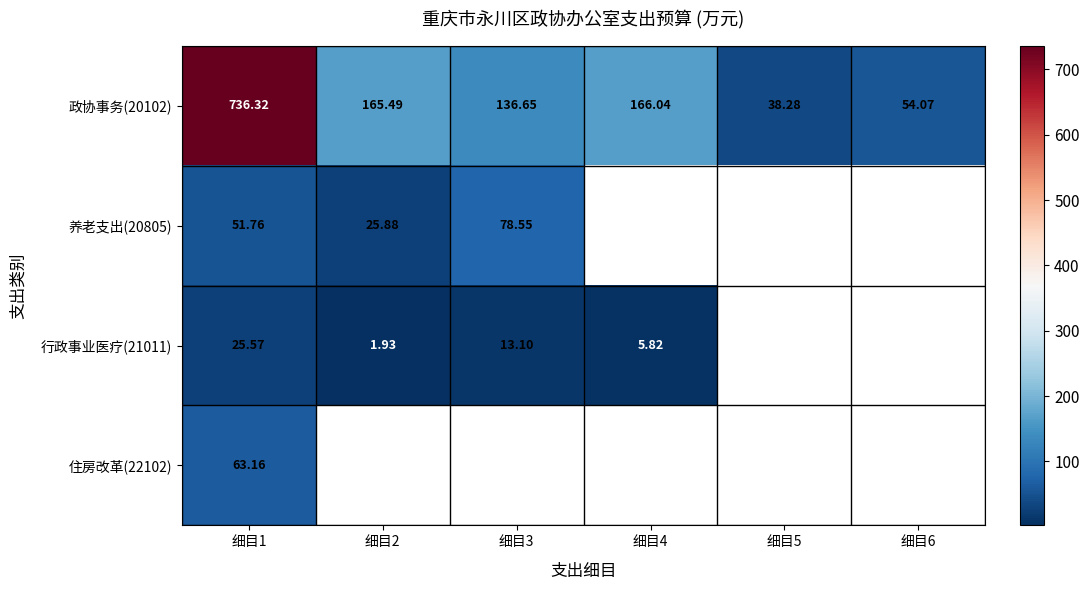

Which label corresponds to the smallest value in the chart?

细目2